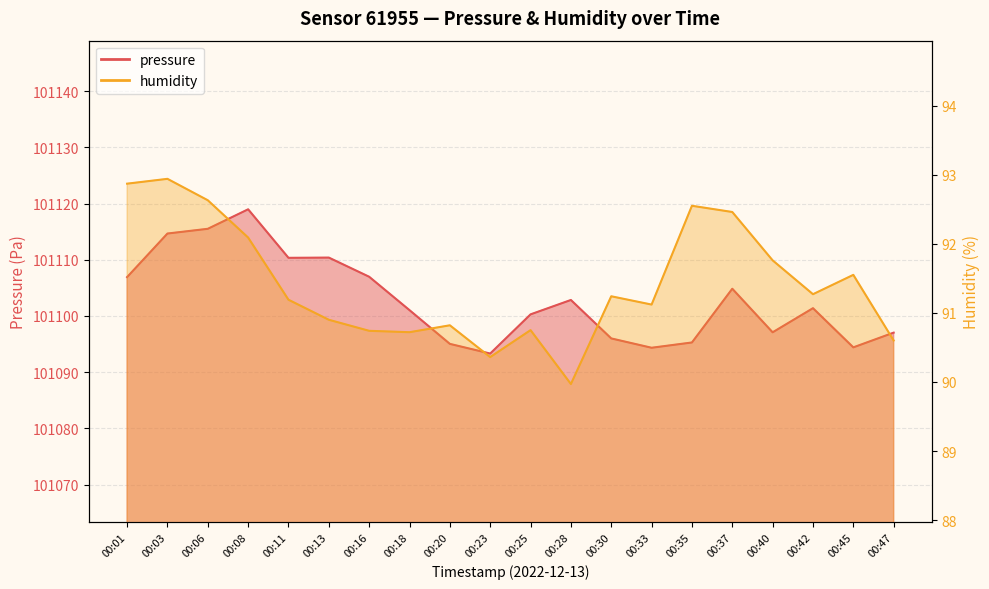

How many lines are shown in the chart?

2